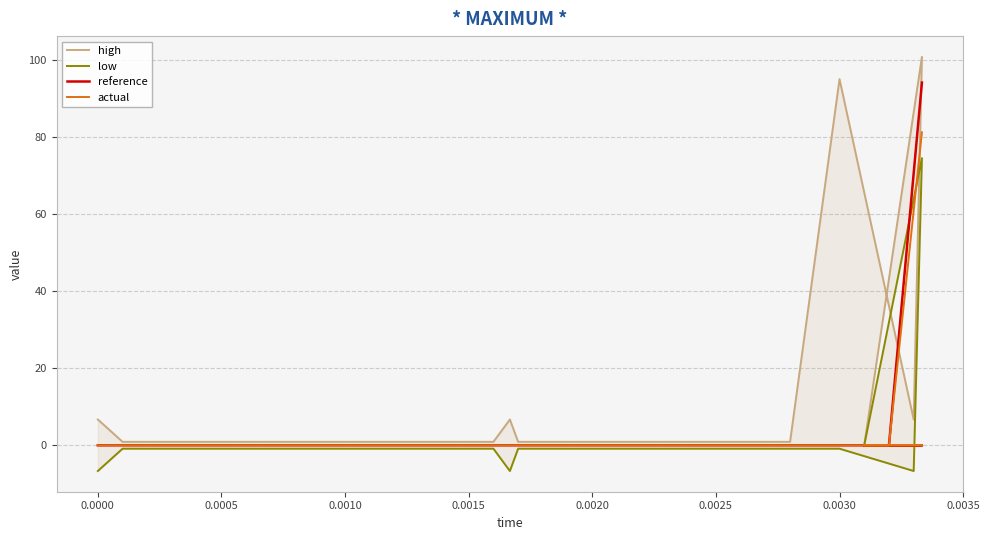

What is the sum of all actual values?

81.3